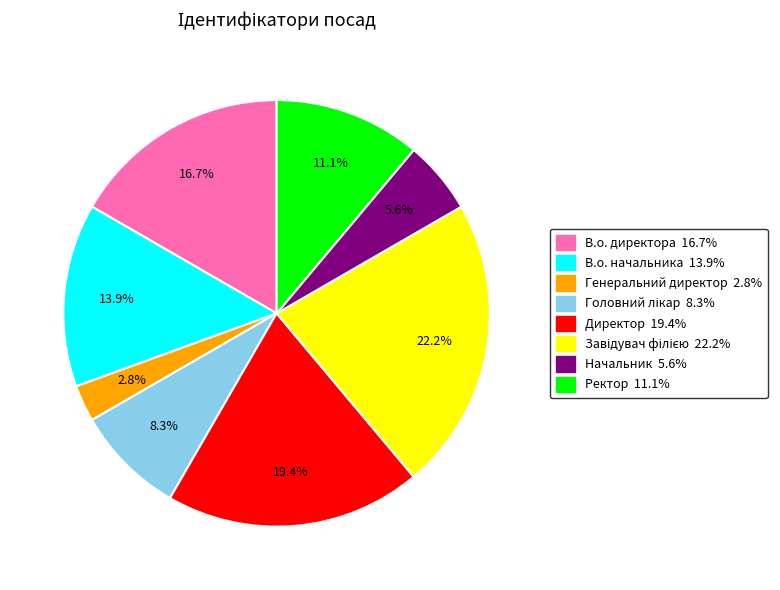

Between Генеральний директор and Директор, which is larger?

Директор